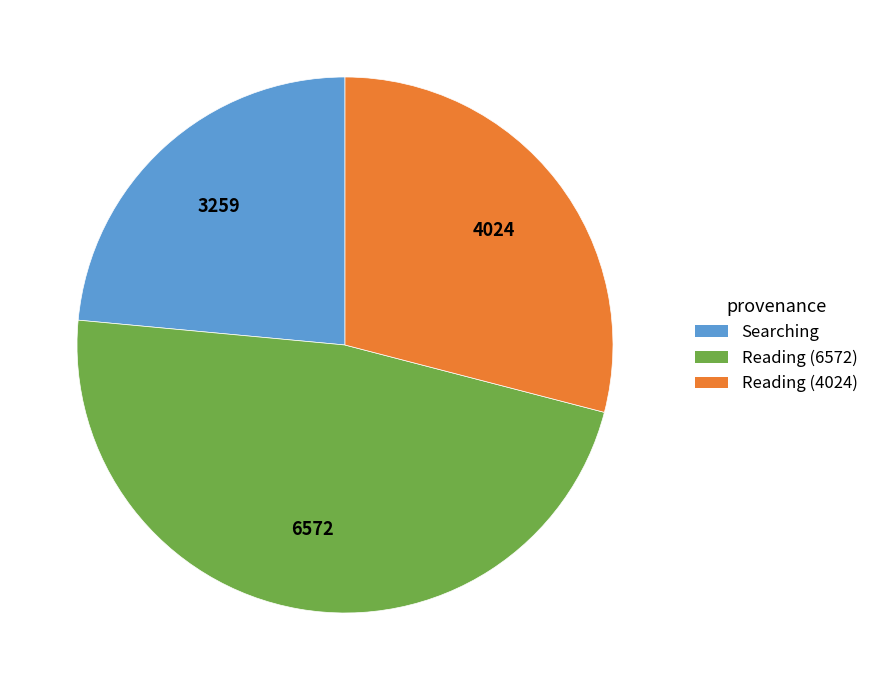

Is it true that Reading (4024) is 29% of the pie?

True